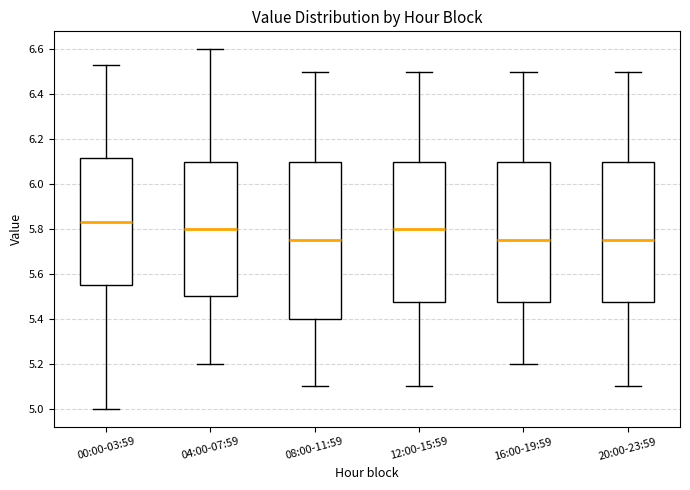

Reading left to right, transcribe this box plot: for each box, give where its median line is, the range the box spans, and where its two whiskers end, as read against the y-axis. The values are not printed on the chart, so give them approximately, as read against the axis.

00:00-03:59: median 5.84, box 5.56 to 6.12, whiskers 5.00 to 6.54
04:00-07:59: median 5.80, box 5.50 to 6.10, whiskers 5.20 to 6.60
08:00-11:59: median 5.76, box 5.40 to 6.10, whiskers 5.10 to 6.50
12:00-15:59: median 5.80, box 5.48 to 6.10, whiskers 5.10 to 6.50
16:00-19:59: median 5.76, box 5.48 to 6.10, whiskers 5.20 to 6.50
20:00-23:59: median 5.76, box 5.48 to 6.10, whiskers 5.10 to 6.50